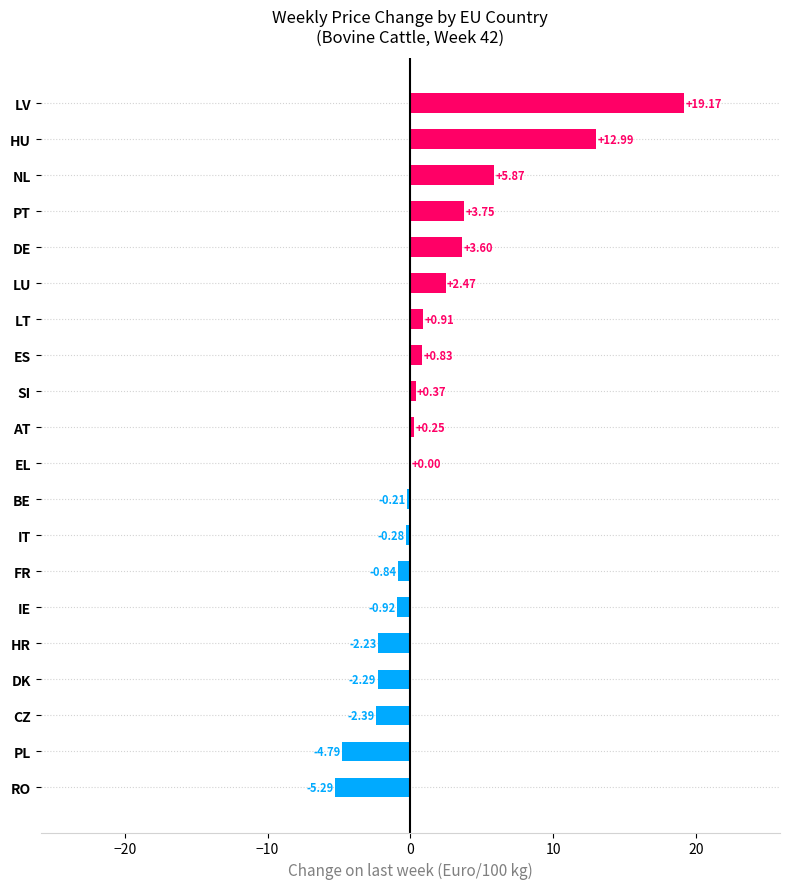

At which category does the chart reach its peak across all series?

LV